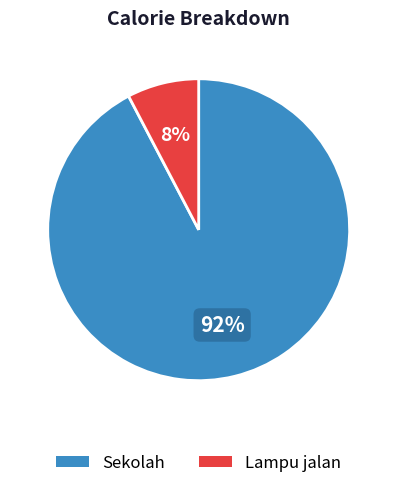

To the nearest percent, what is the average slice percentage?

50%